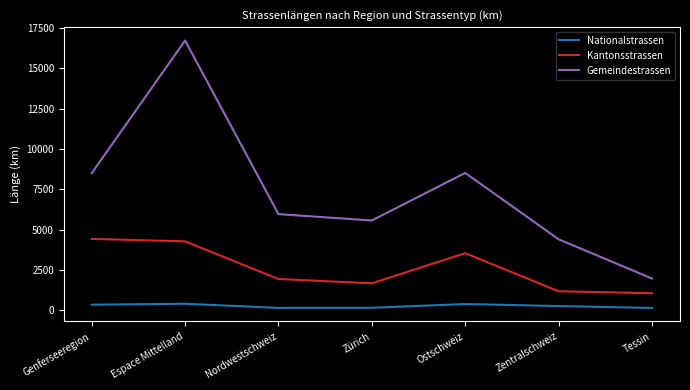

What position from the right is Tessin?

1